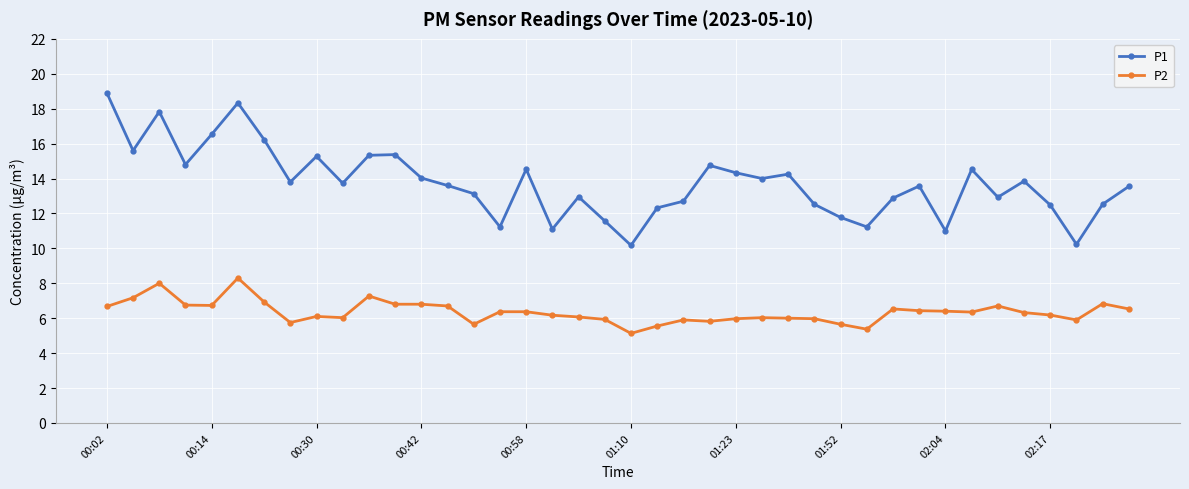

What is the minimum value for P1?

10.2